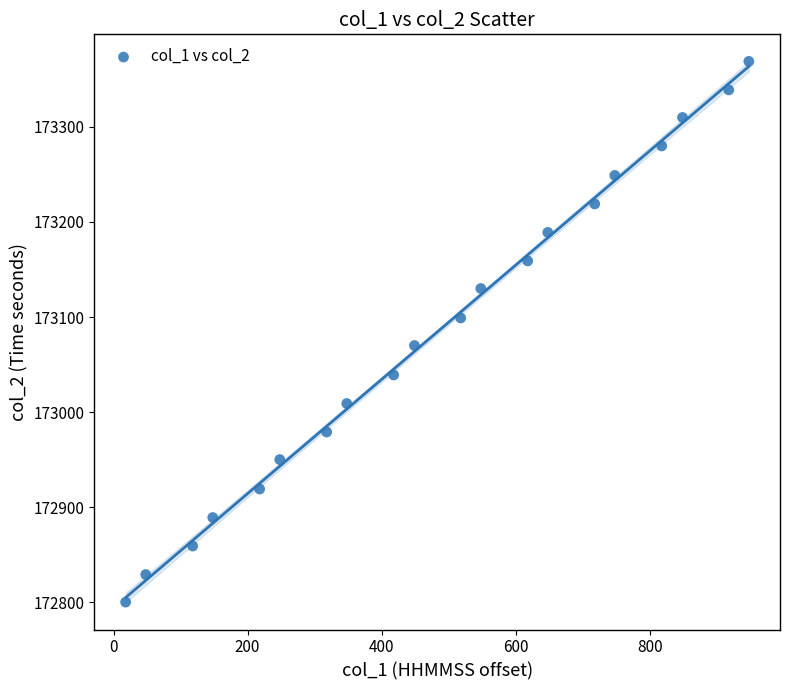

What is the range of Y values (max minus min)?

569